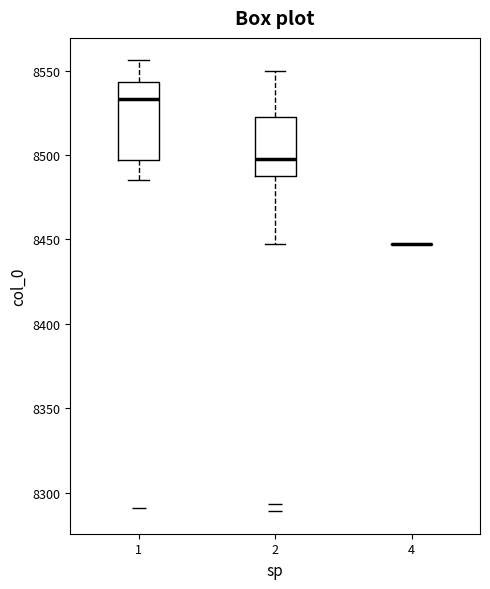

Where does the median line of the box at x = 1 sit on the y-axis? The values are not printed on the chart, so give them approximately, as read against the axis.

8535